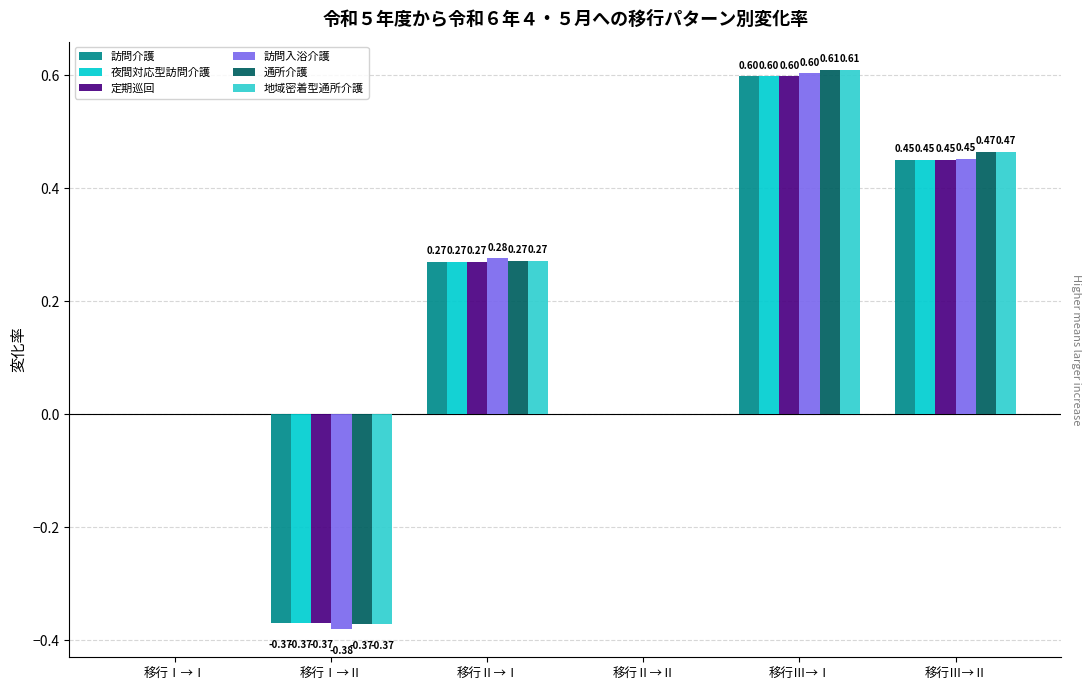

How many 訪問介護 values are between 0 and 1?

5